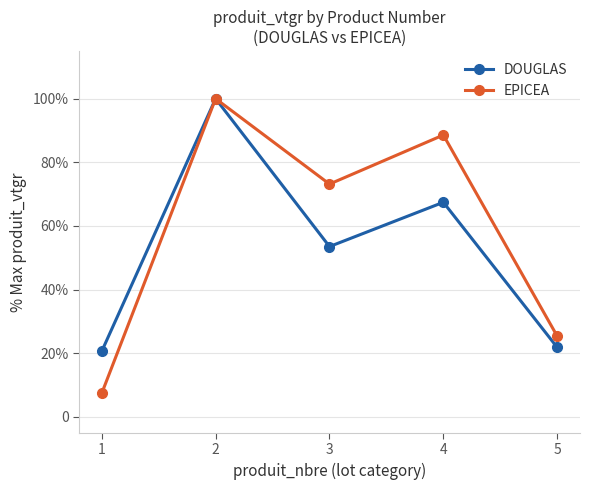

Which series has the largest range (max minus min)?

EPICEA